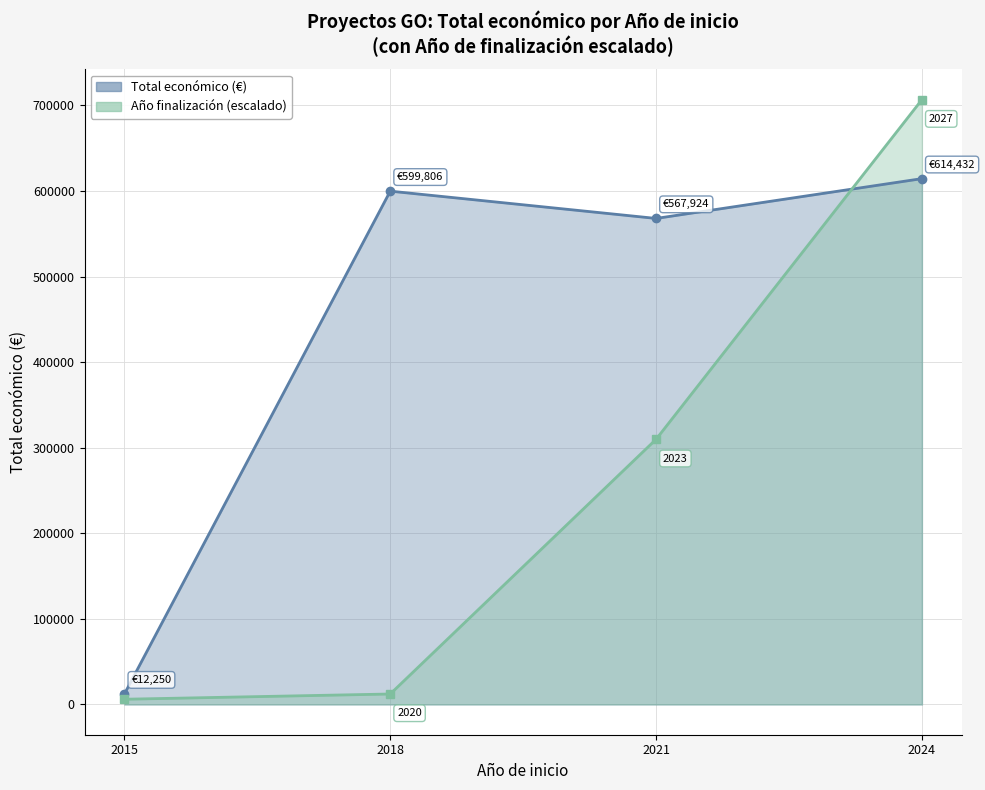

Which series changed the most between 2018 and 2024?

Año finalización (escalado)